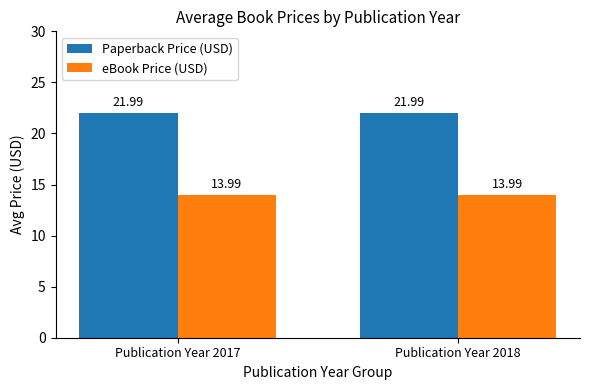

The value of Paperback Price (USD) at Publication Year 2018 is 4.5. True or false?

False